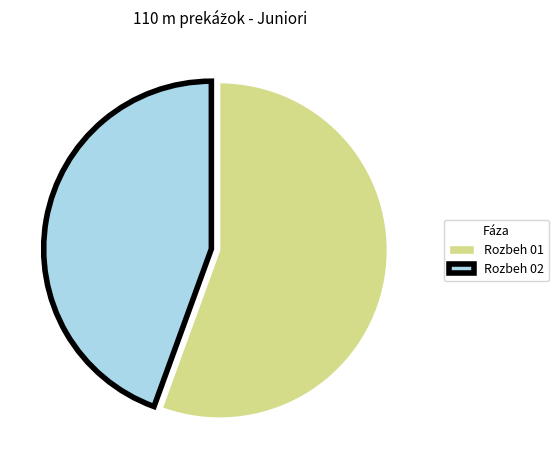

Is there any slice that represents more than half of the pie?

Yes